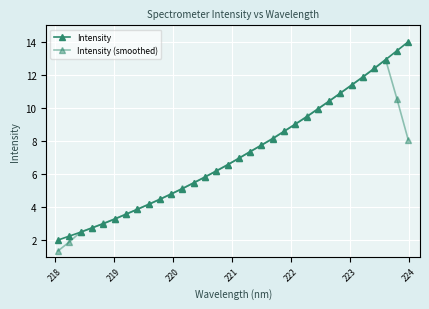

How many values in the Intensity (smoothed) series exceed 6?

18